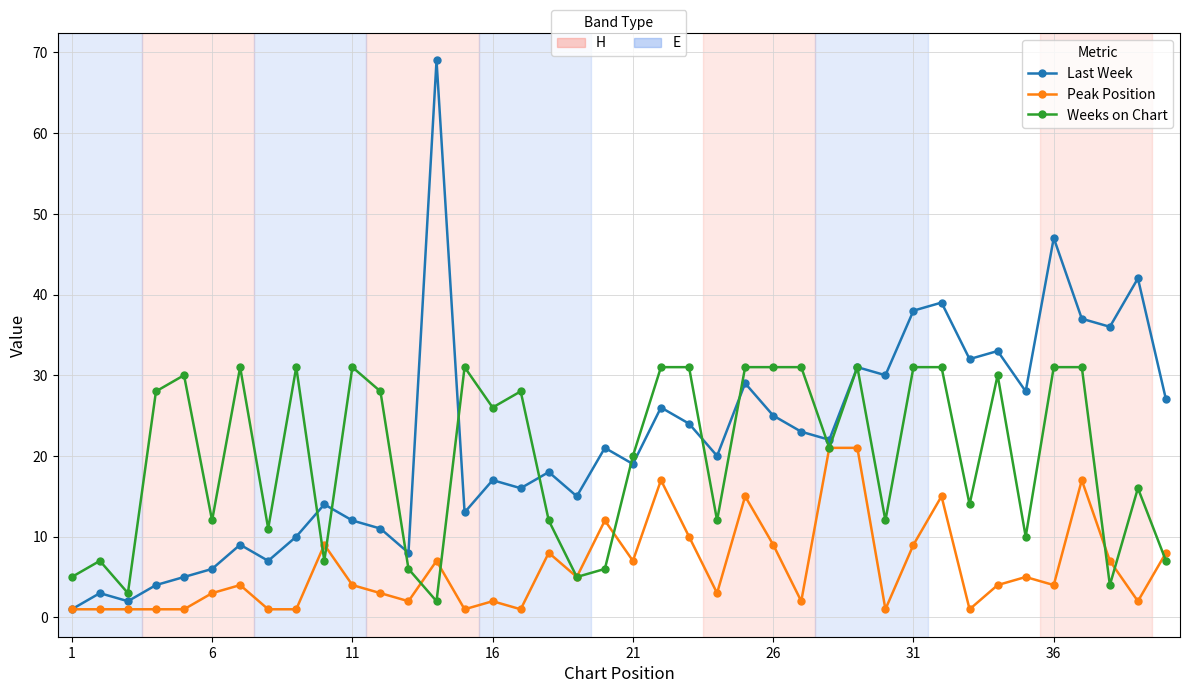

How many distinct data groups are displayed?

3